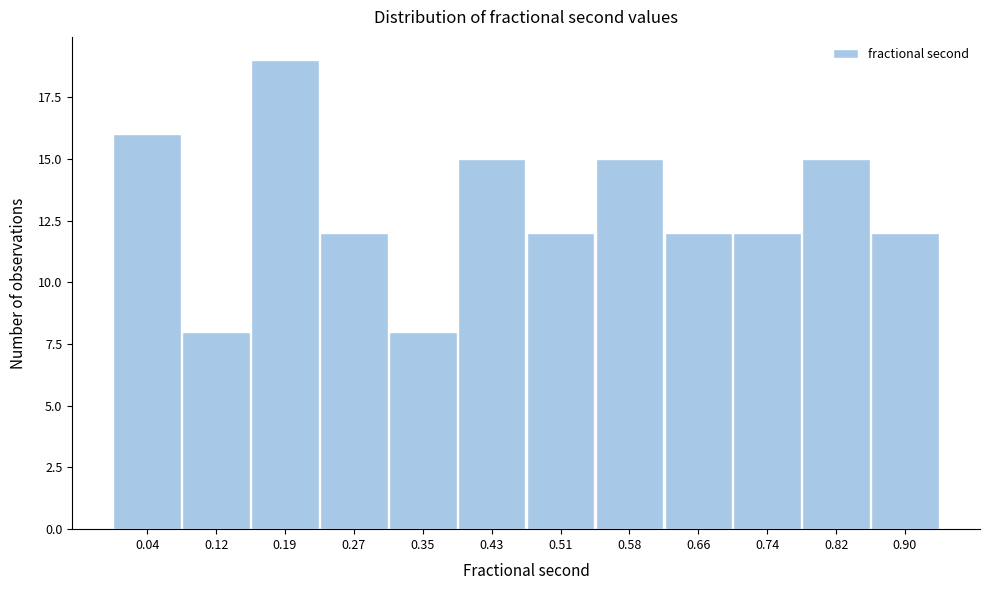

Reading left to right, what are all the values shown in this chart?

16	8	19	12	8	15	12	15	12	12	15	12